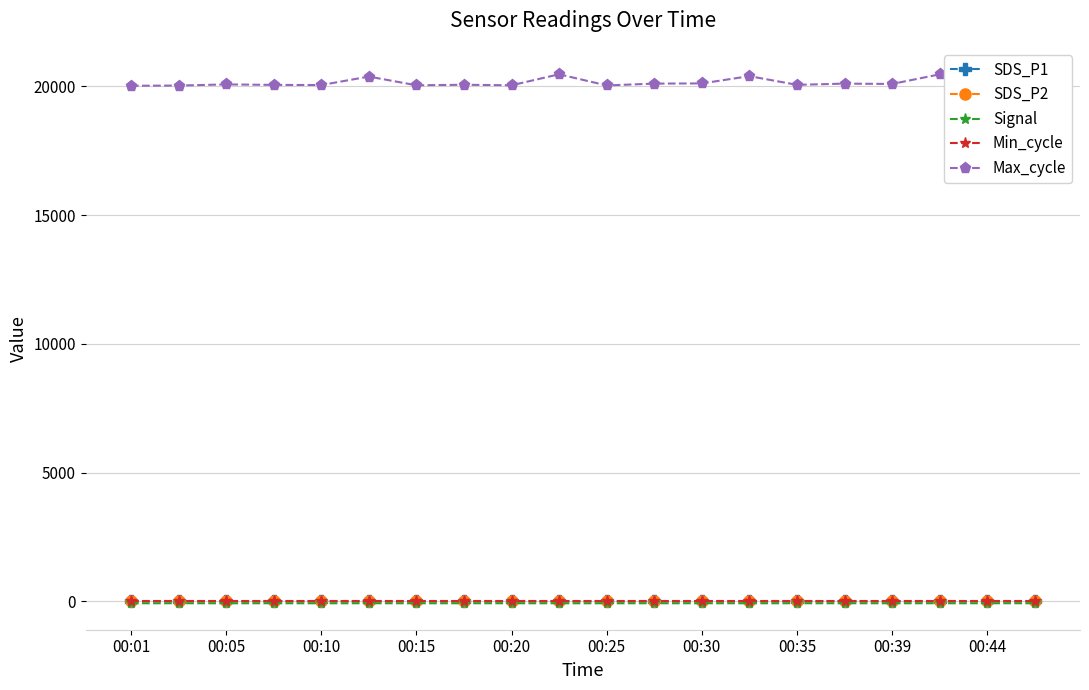

At how many categories does at least one series exceed 4195?

20